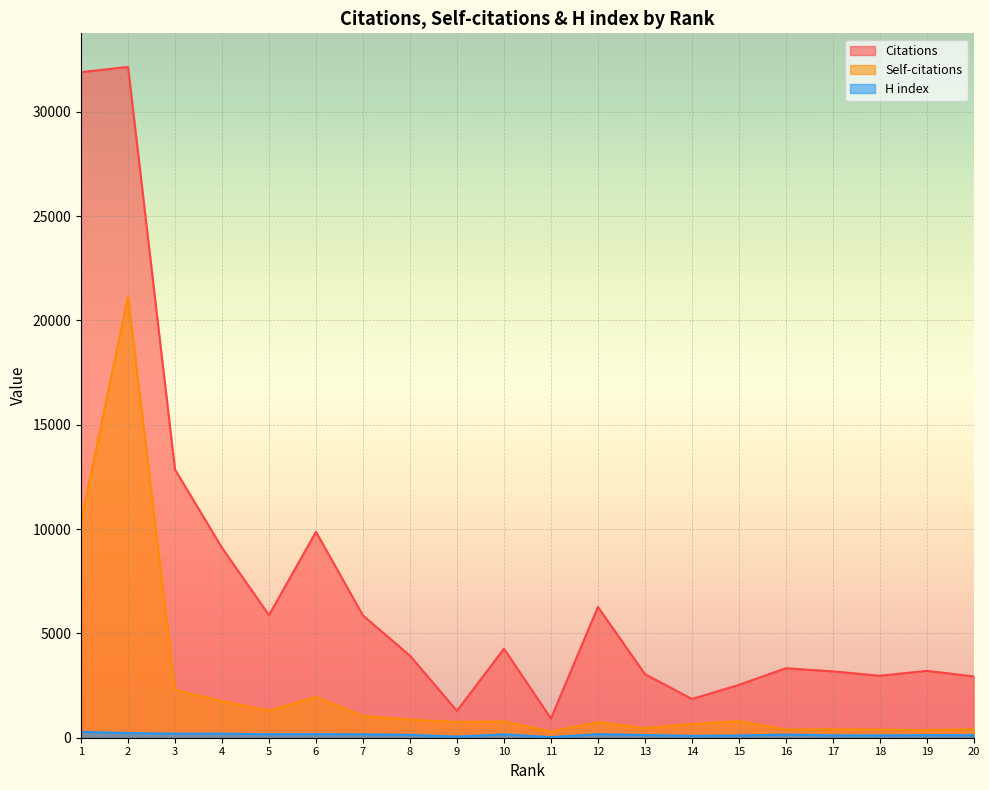

Does the chart display data point markers on the line(s)?

No